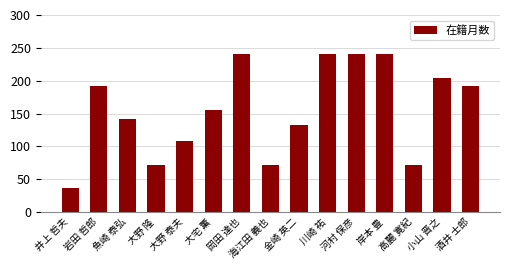

Read the value at 海江田 義也, to the nearest 10.

70